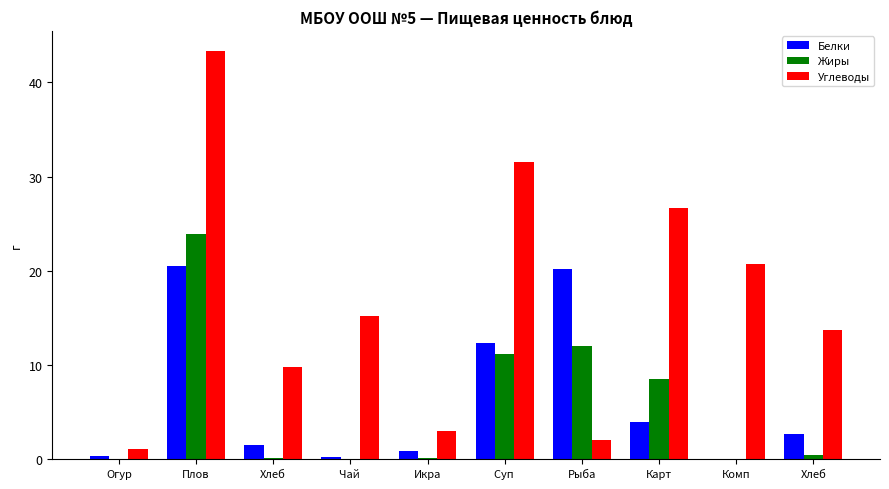

Are the bars horizontal?

No